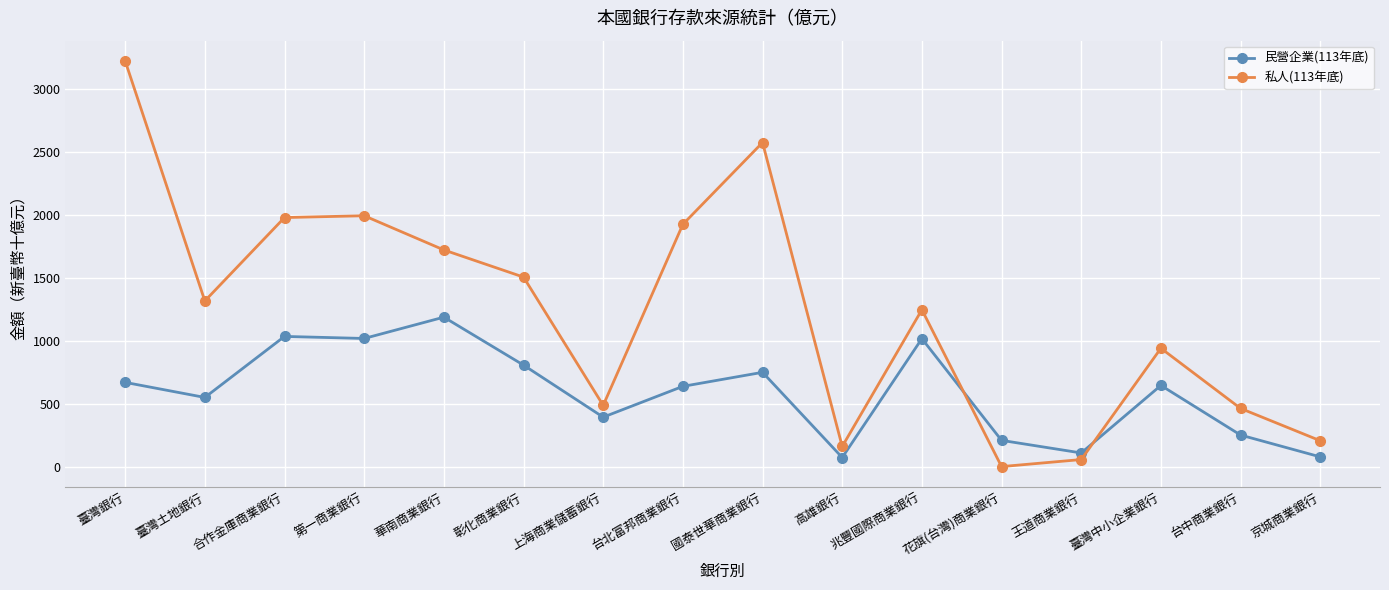

What is the difference between the highest and lowest values at 兆豐國際商業銀行?

229.6